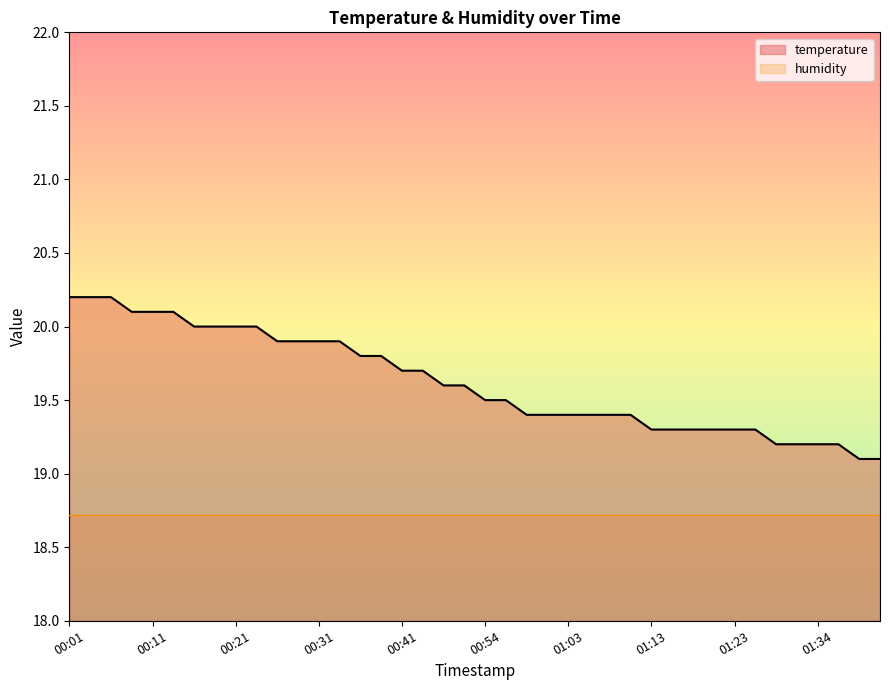

Reading right to left, extract all data points from this chart.

19.1	19.1	19.2	19.2	19.2	19.2	19.3	19.3	19.3	19.3	19.3	19.3	19.4	19.4	19.4	19.4	19.4	19.4	19.5	19.5	19.6	19.6	19.7	19.7	19.8	19.8	19.9	19.9	19.9	19.9	20.0	20.0	20.0	20.0	20.1	20.1	20.1	20.2	20.2	20.2